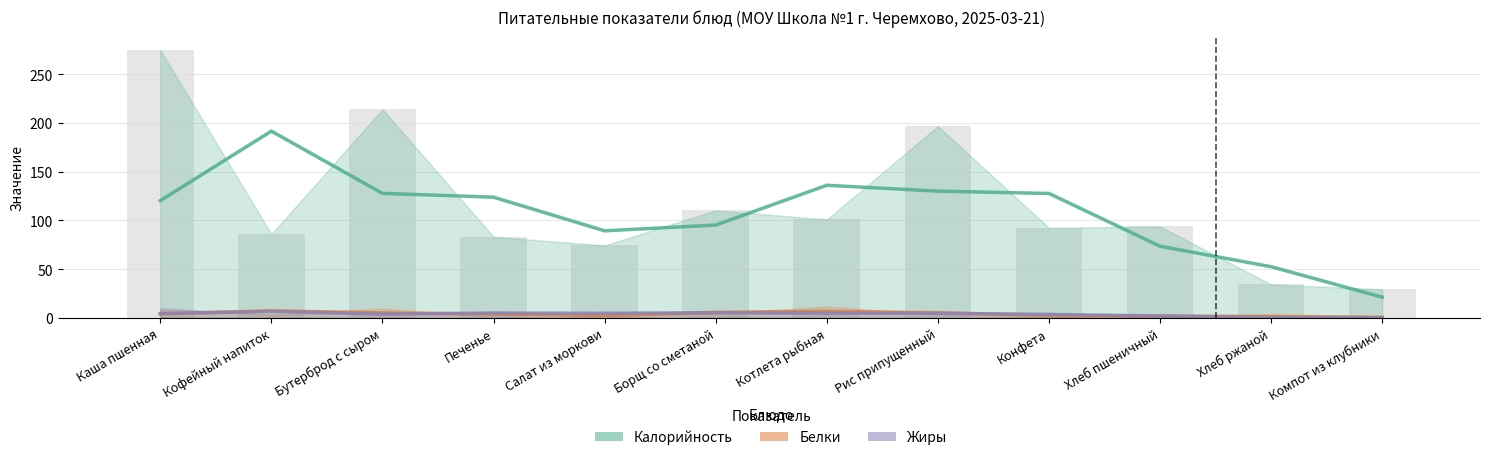

What is the label of the 2nd bar from the right?

Хлеб ржаной